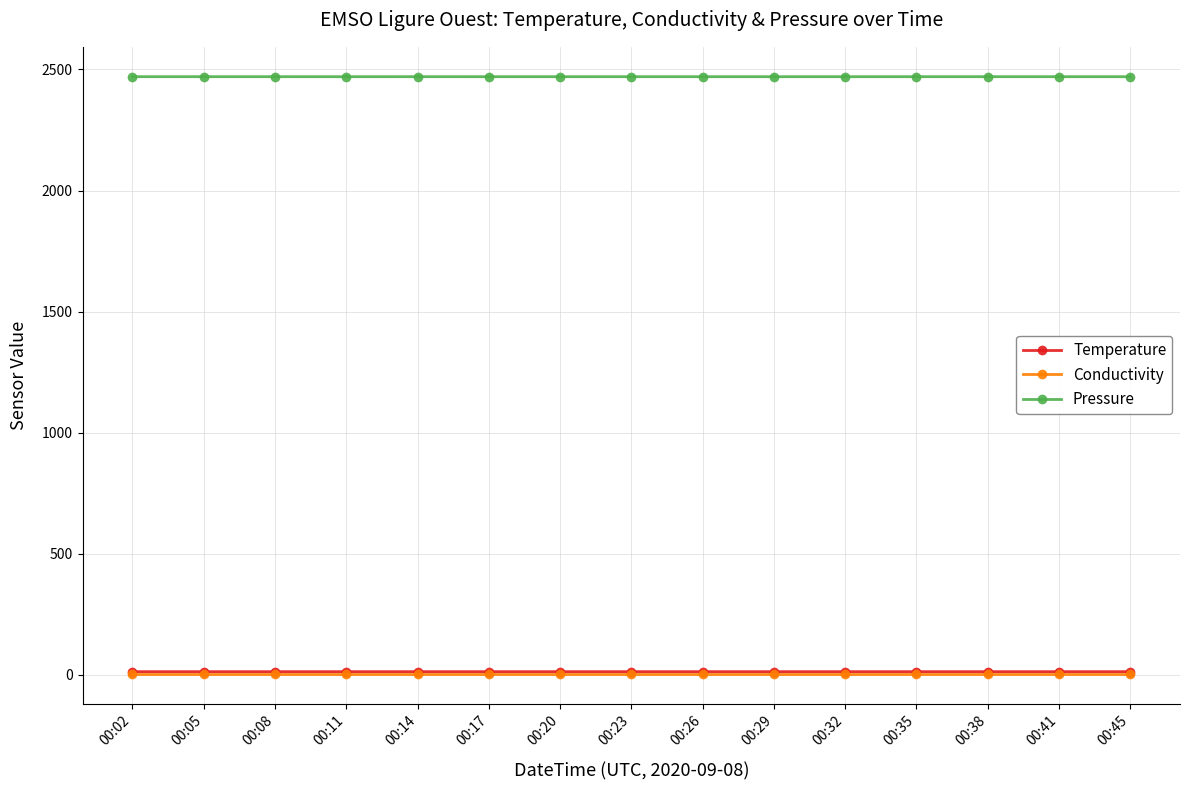

Which series has the largest range (max minus min)?

Pressure